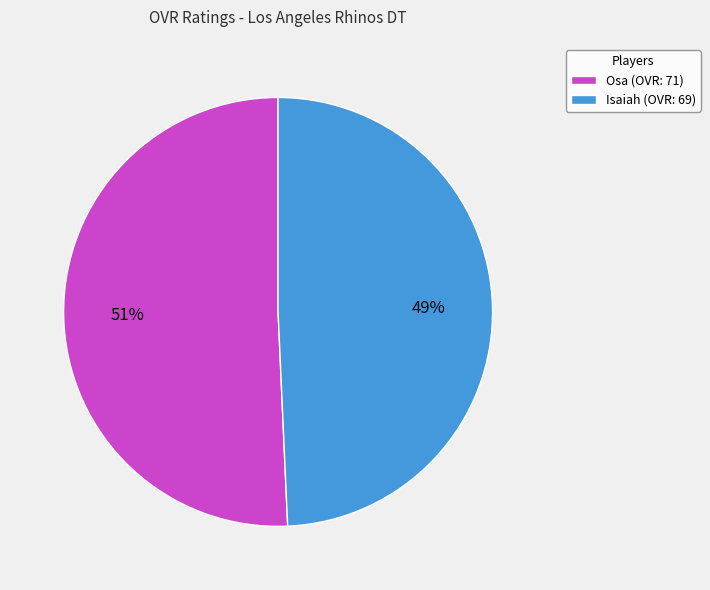

To the nearest percent, what portion does Osa represent?

51%